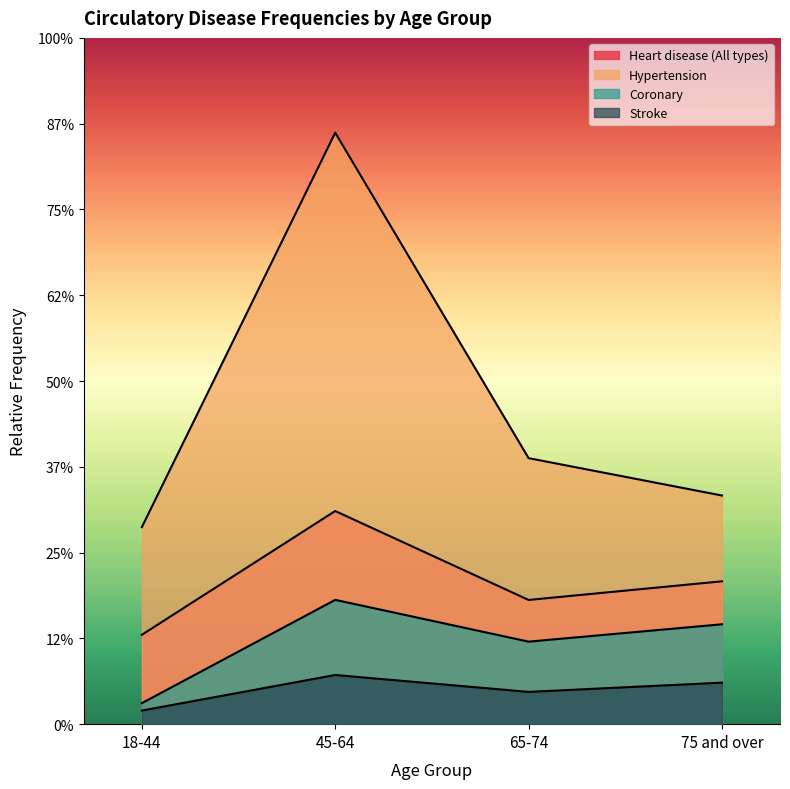

Where does the Heart disease (All types) series first go above 6661?

45-64